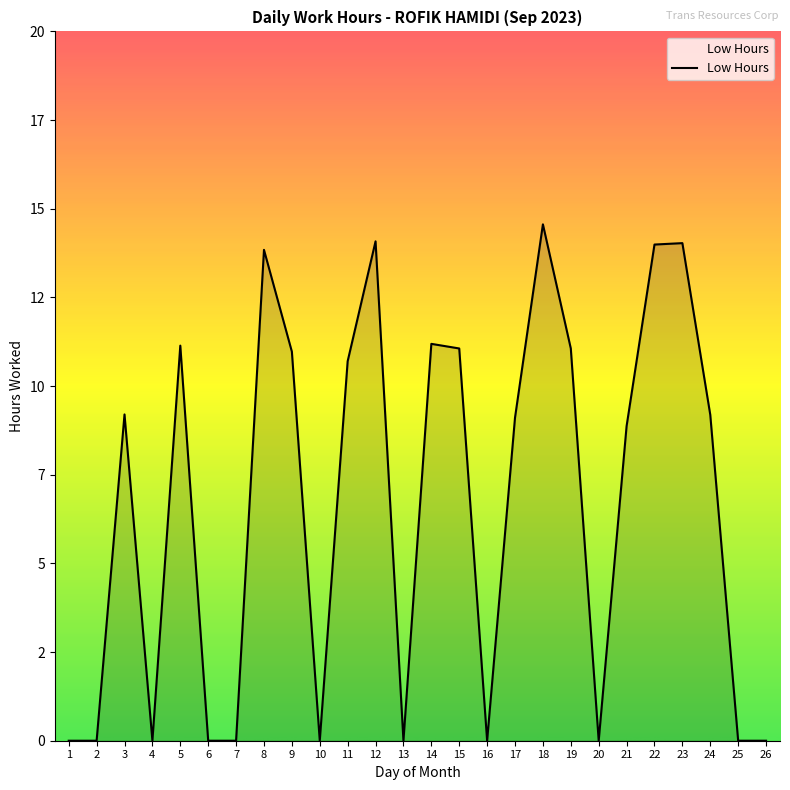

Is it true that the value at 17 is 2.8?

False